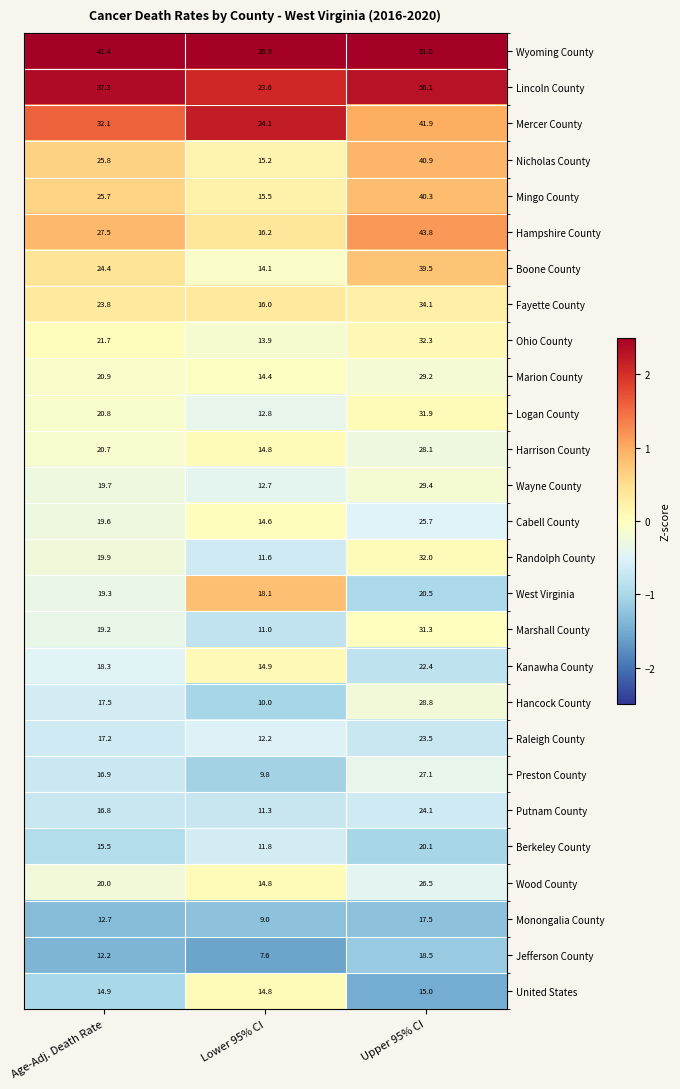

Read the Berkeley County value at Lower 95% CI.

11.8